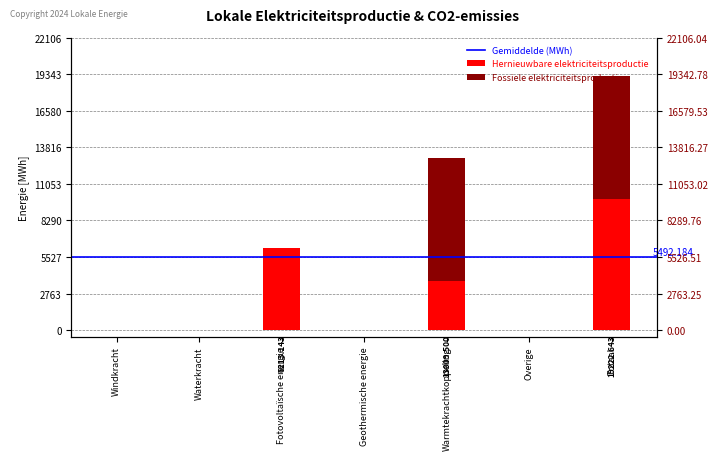

Where is Fossiele elektriciteitsproductie nearest to the value 4659?

Windkracht